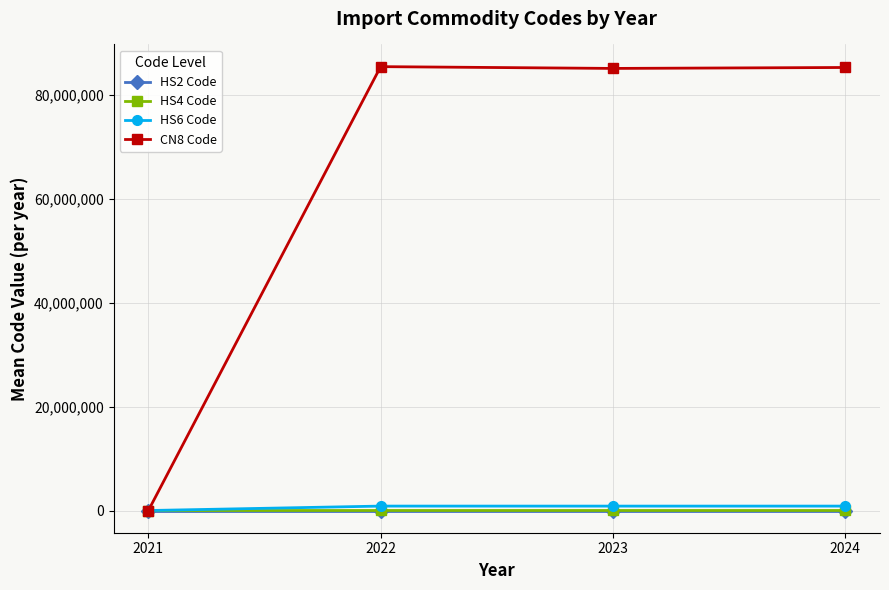

Which series has the widest spread of values?

CN8 Code